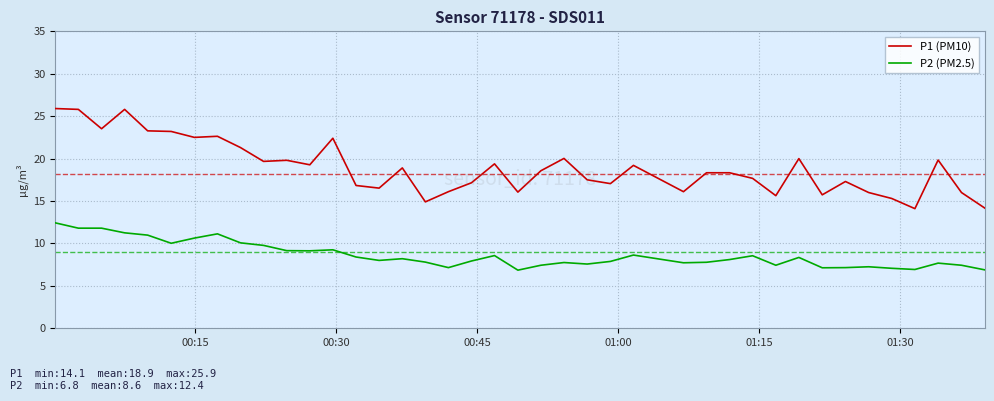

True or false: P1 (PM10) and P2 (PM2.5) cross at least once.

False